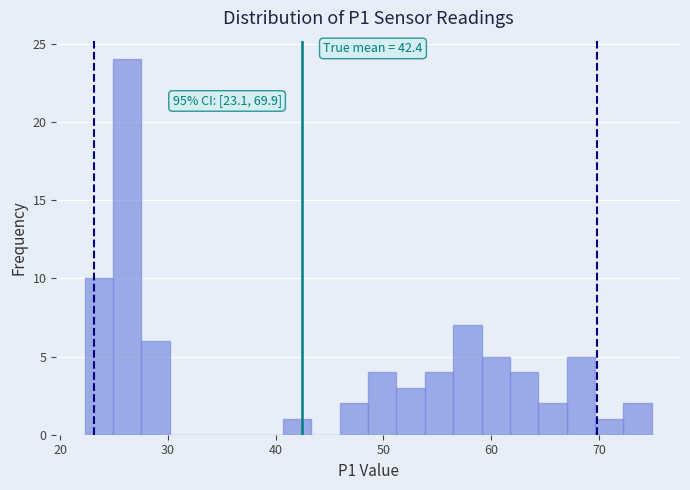

Around what value on the x-axis is the tallest bar? Give the approximate position of its centre, as read against the axis.

26